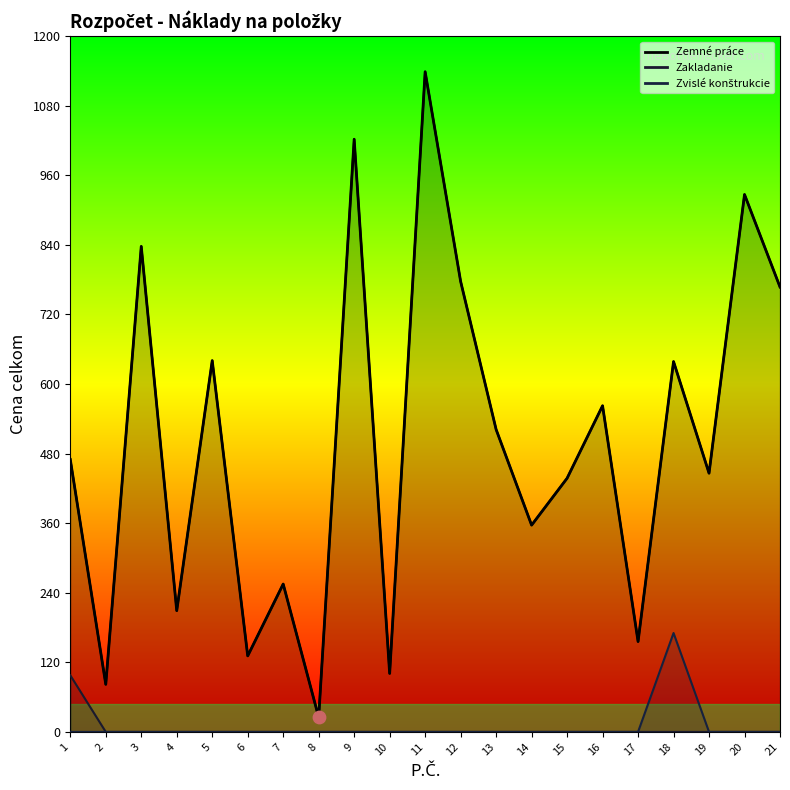

Which series reaches the minimum Y coordinate?

Zakladanie